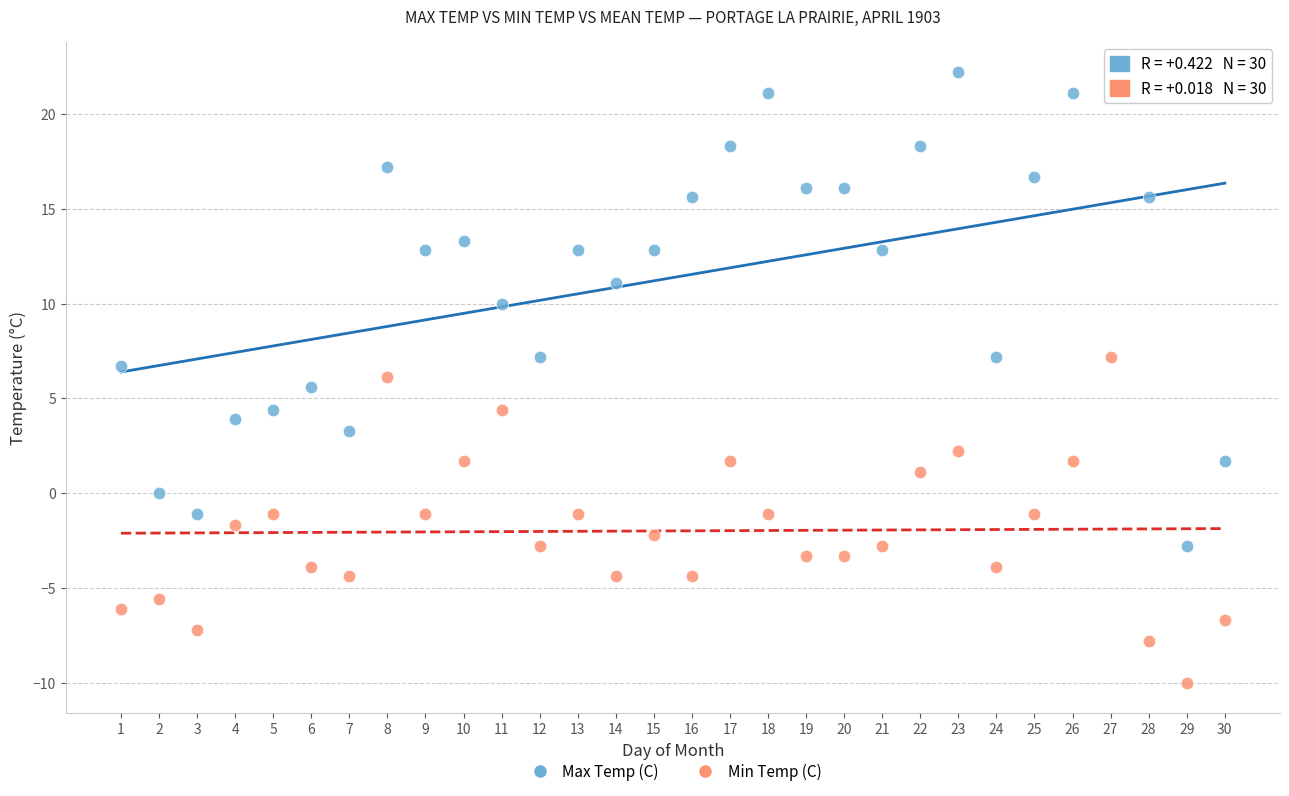

Which series has the widest spread of Y values?

Max Temp (C)